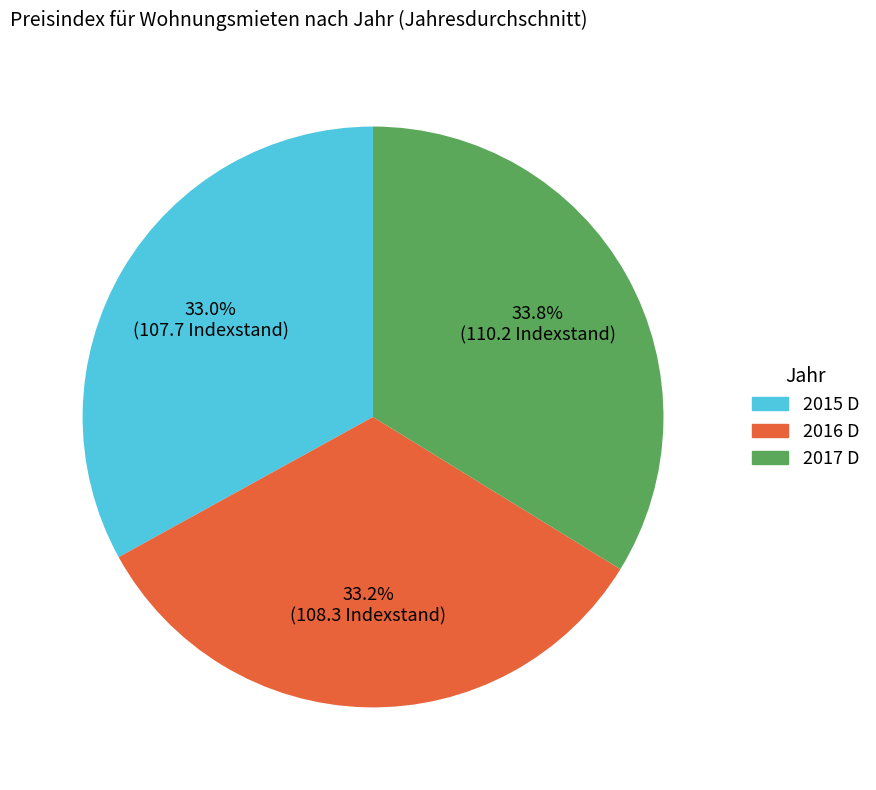

Count the number of slices in the pie.

3